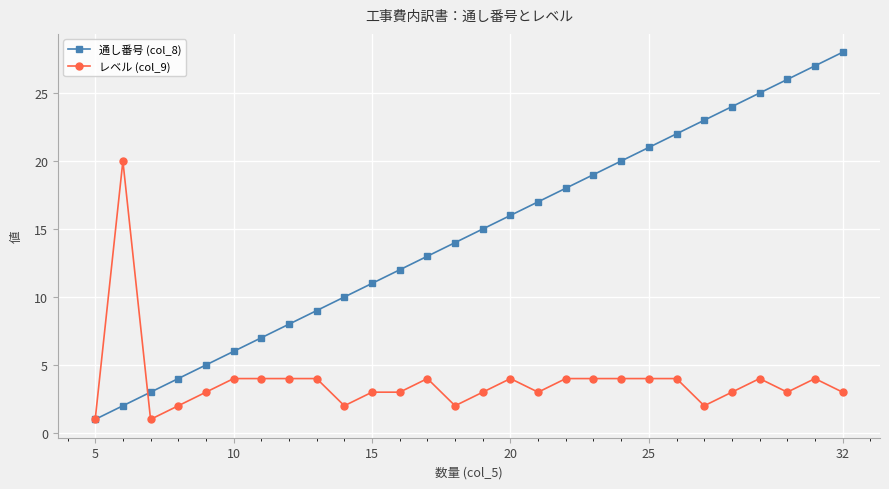

Which series has the largest total across all categories?

通し番号 (col_8)